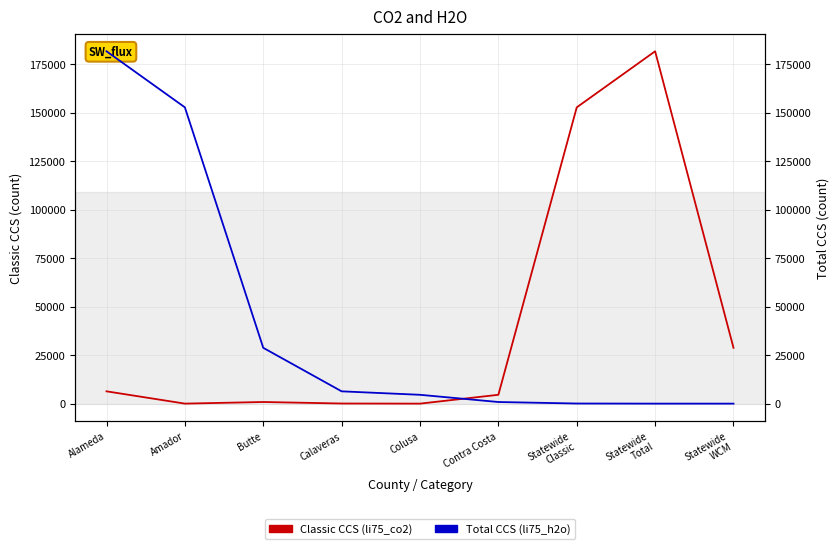

Reading left to right, list all the values displayed in this chart.

Classic CCS: Alameda=6464	Amador=135	Butte=967	Calaveras=189	Colusa=126	Contra Costa=4678	Statewide
Classic=152741	Statewide
Total=181618	Statewide
WCM=28877
Total CCS: Alameda=181618	Amador=152741	Butte=28877	Calaveras=6464	Colusa=4678	Contra Costa=967	Statewide
Classic=189	Statewide
Total=135	Statewide
WCM=126